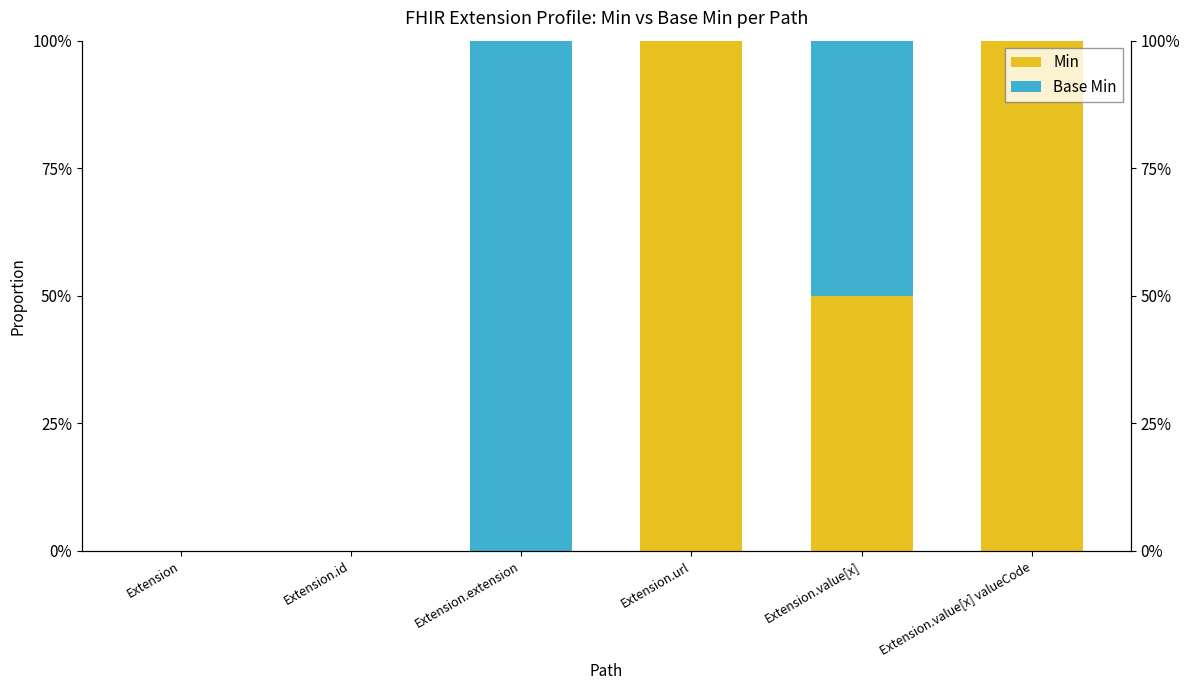

What is the sum of all Base Min values?

1.5